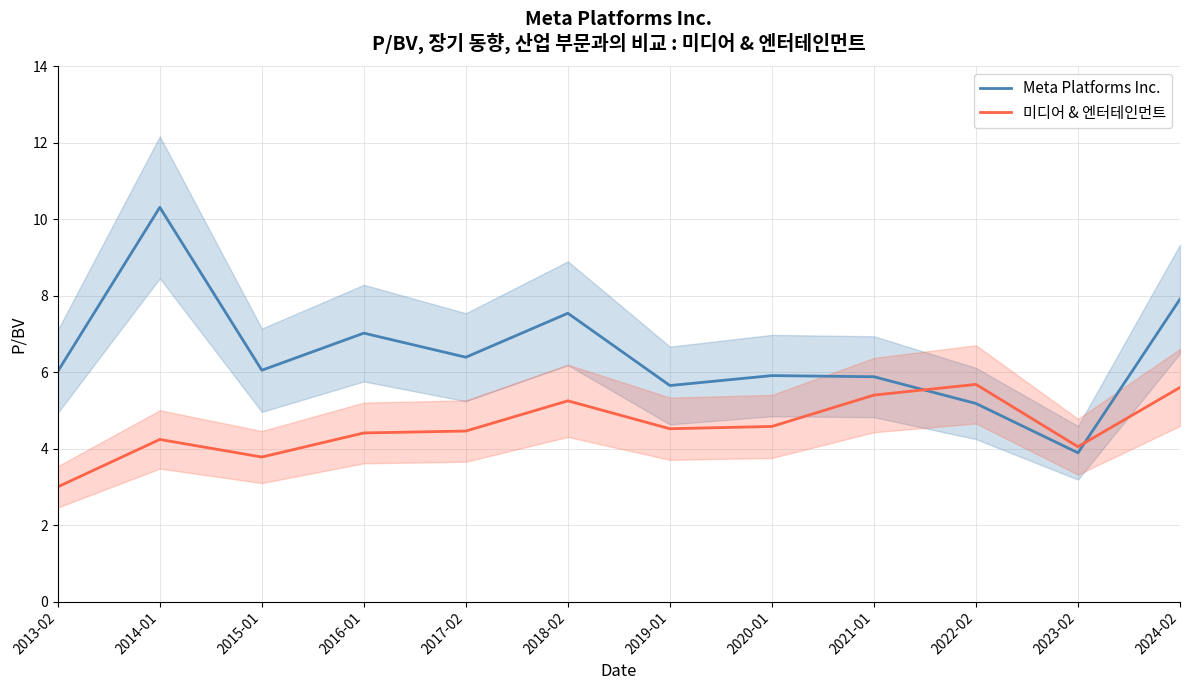

Is the value of 미디어 & 엔터테인먼트 at 2015-01 greater than the value of Meta Platforms Inc. at 2017-02?

No